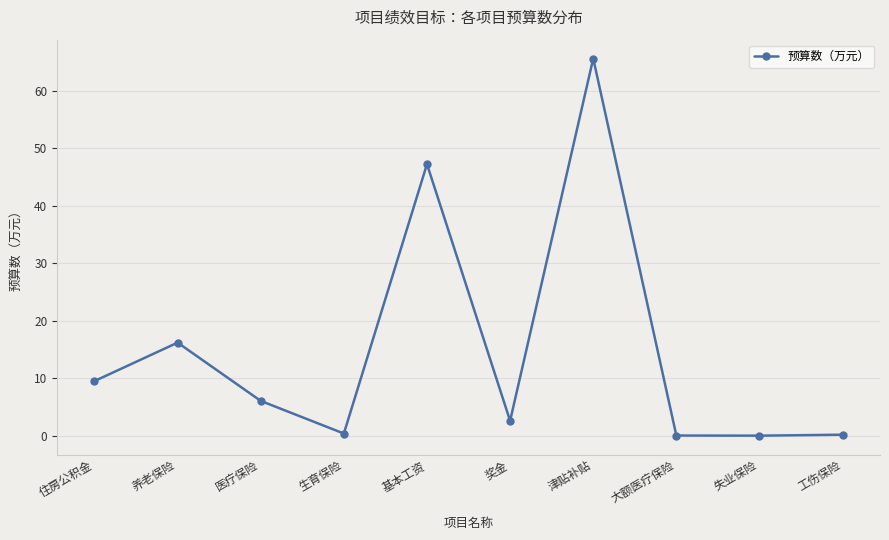

Is it true that the value at 养老保险 is 9.6?

False